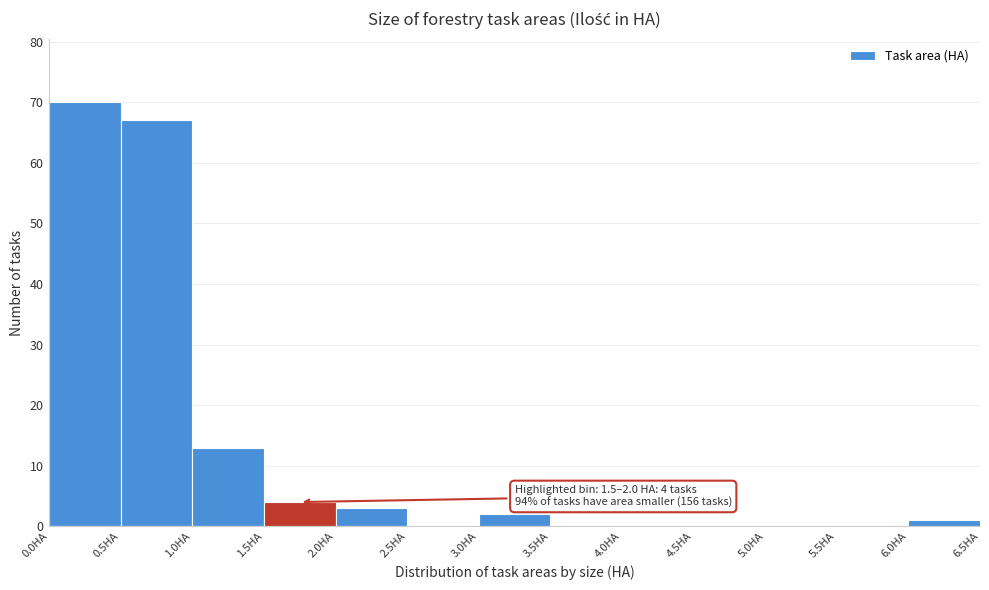

Over which range of the x-axis is the bar tallest?

0.0 to 0.5